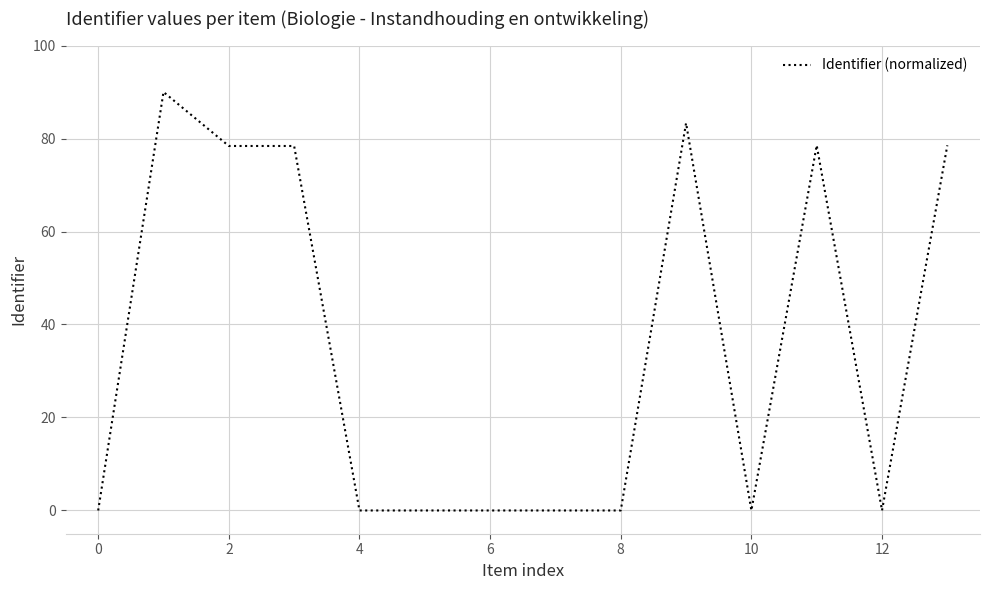

How many lines are shown in the chart?

1